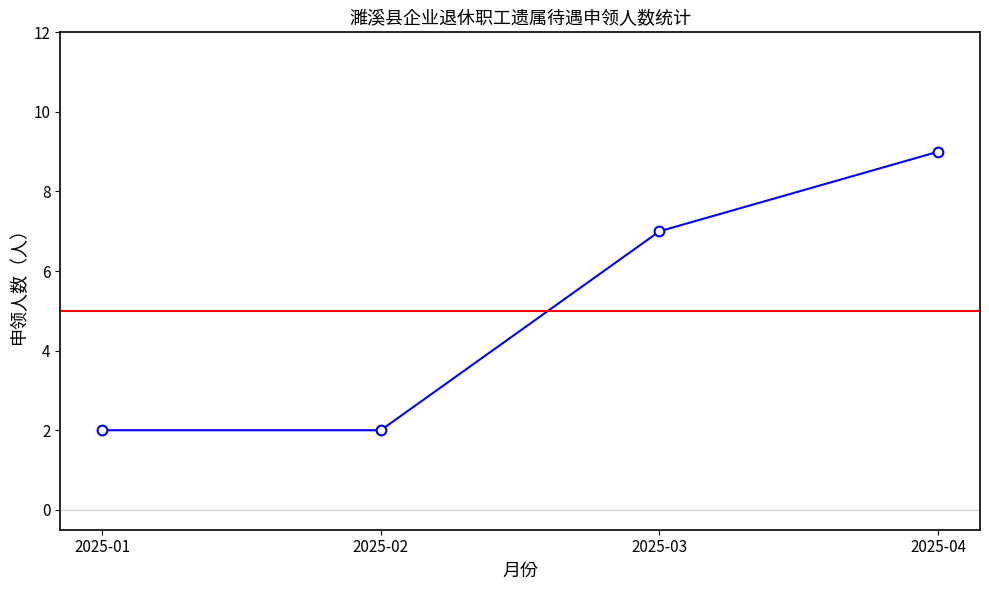

Is this an area chart (filled region under the line)?

No